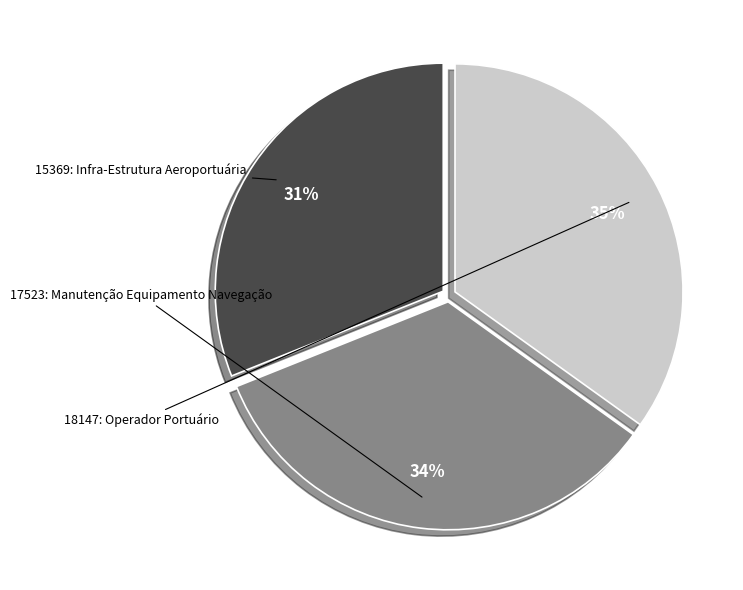

To the nearest percent, what percentage of the pie is 17523: Manutenção Equipamento Navegação?

34%